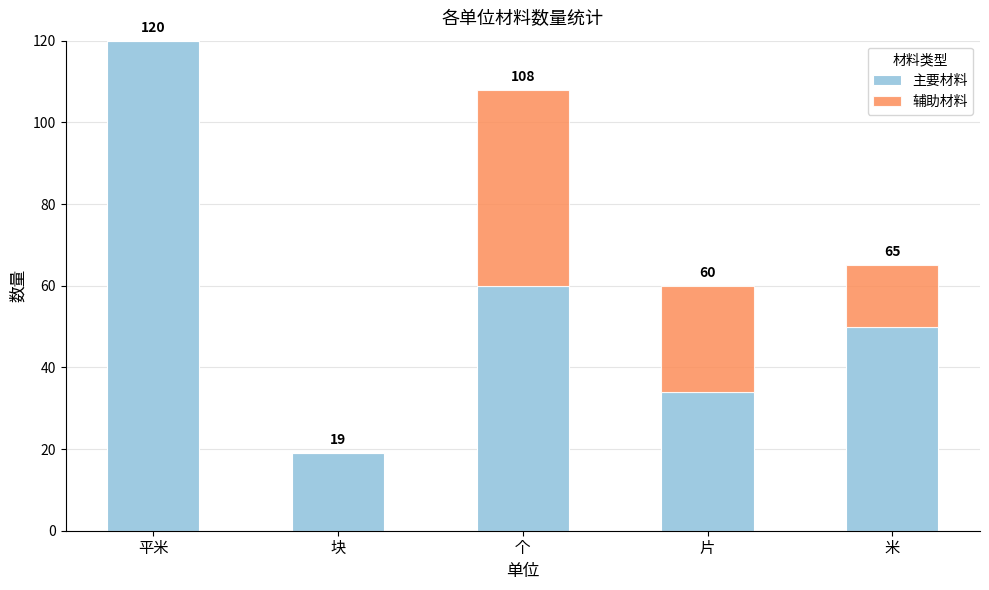

What is the sum of all 主要材料 values?

283